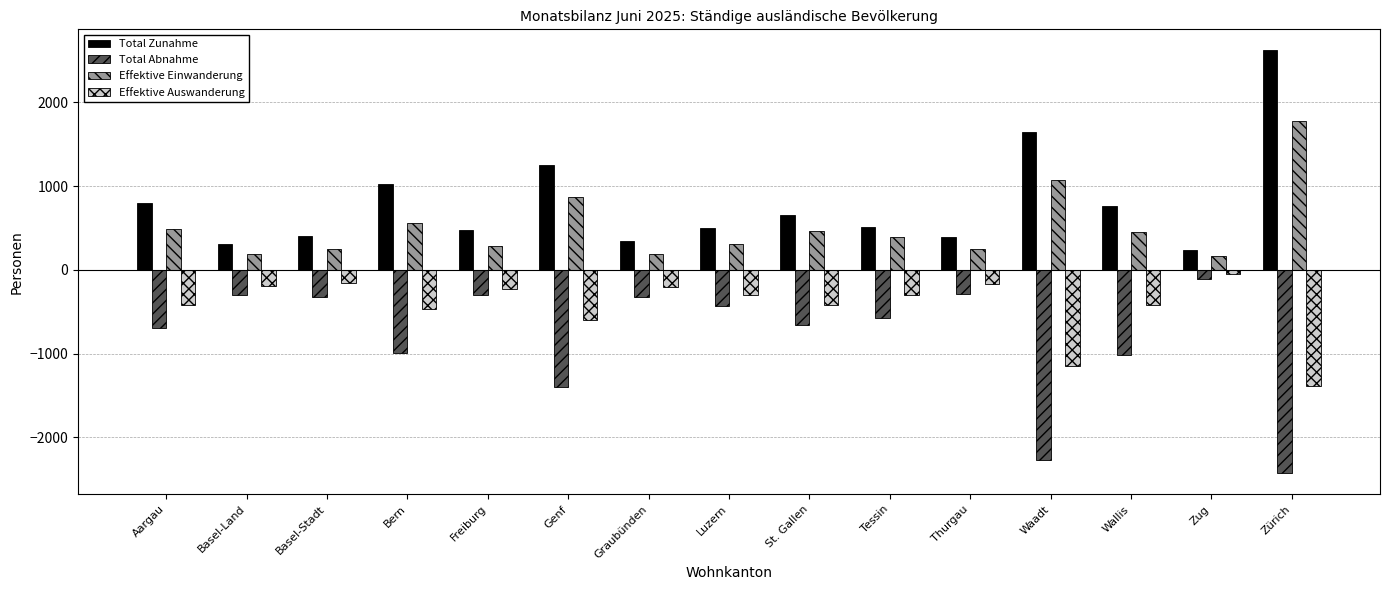

What are all the series names shown in the legend?

Total Zunahme, Total Abnahme, Effektive Einwanderung, Effektive Auswanderung